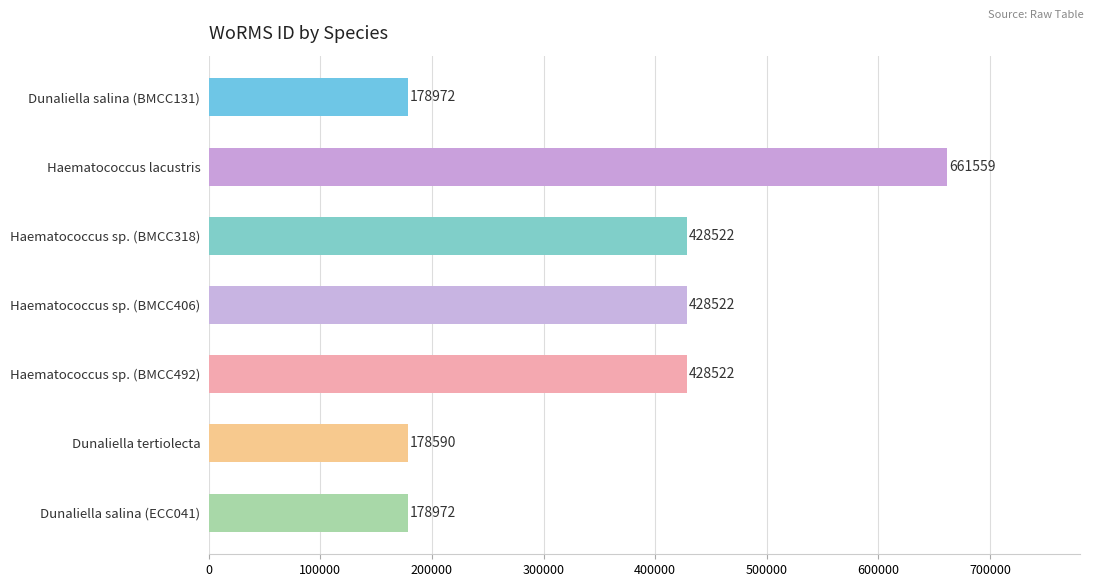

Read the value at Dunaliella salina (BMCC131), to the nearest 10.

178970